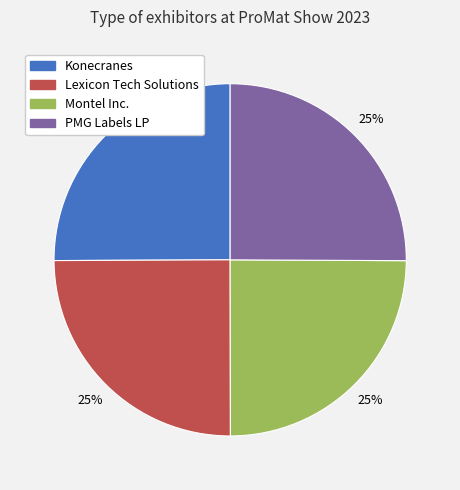

What is the ratio of the value at PMG Labels LP to the value at Lexicon Tech Solutions?

1.0